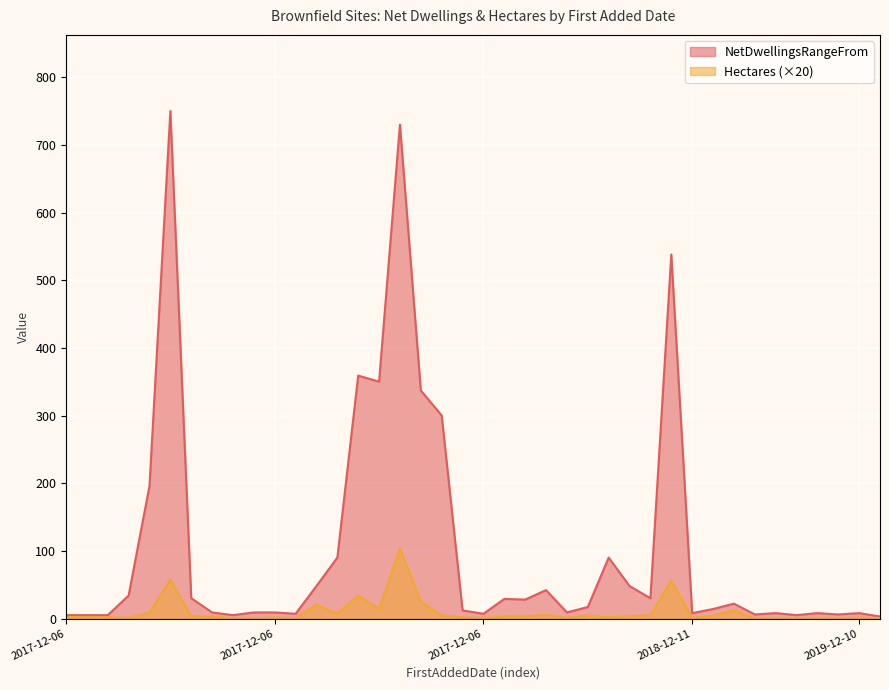

Rank the series at 2019-12-10 from highest to lowest value.

NetDwellingsRangeFrom, Hectares